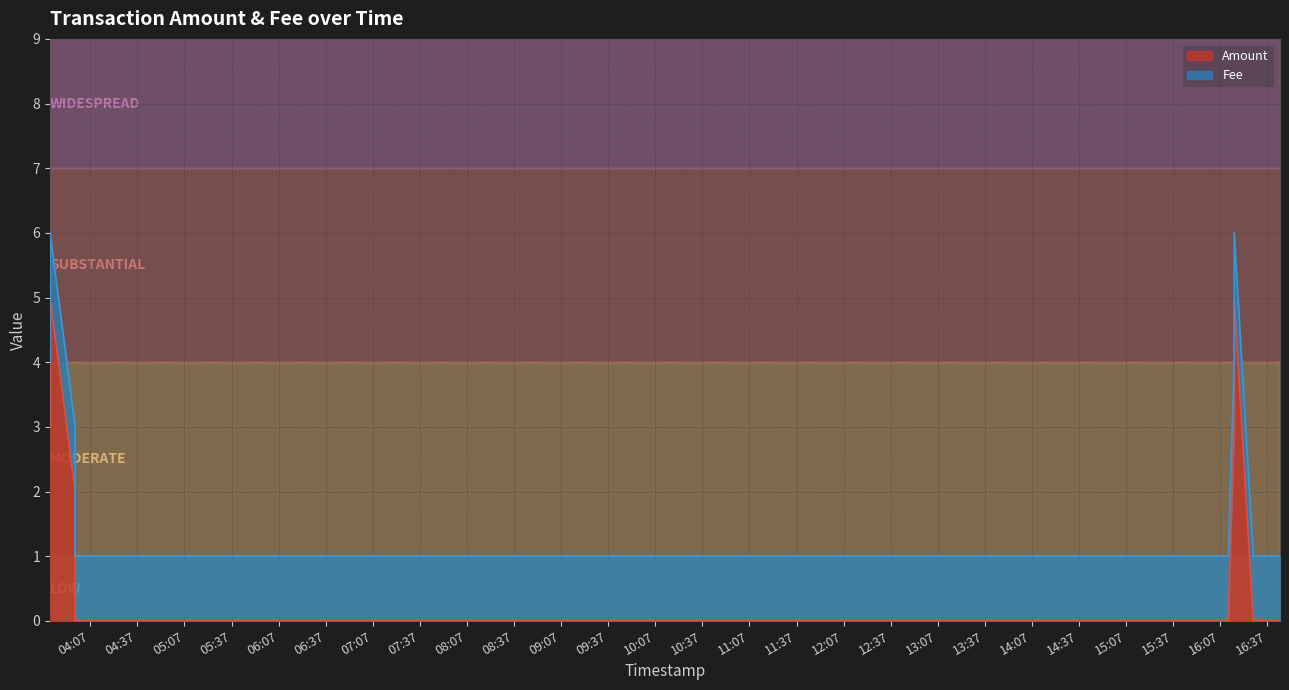

True or false: the data shows 0 at 2016-10-08 16:12:12.

True